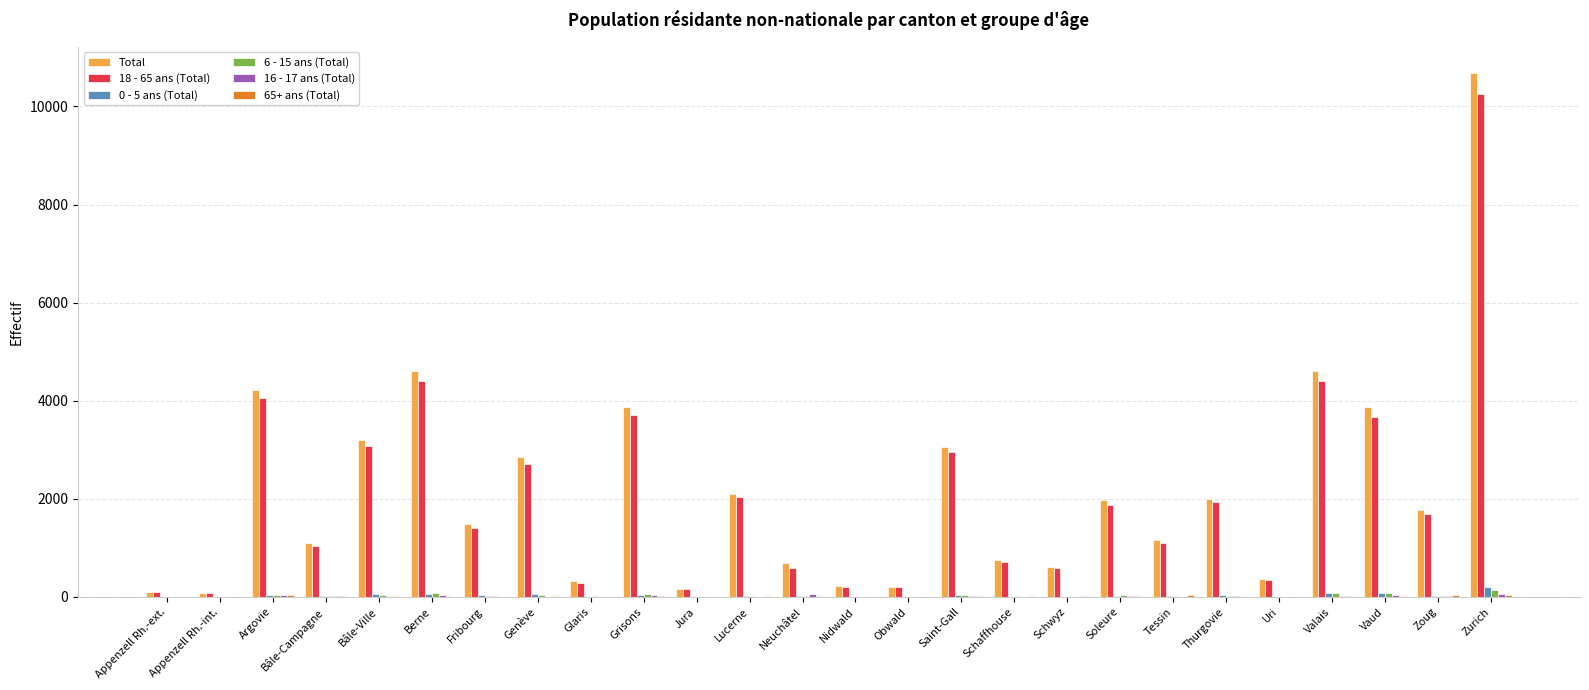

Which series changed the most between Schwyz and Soleure?

Total